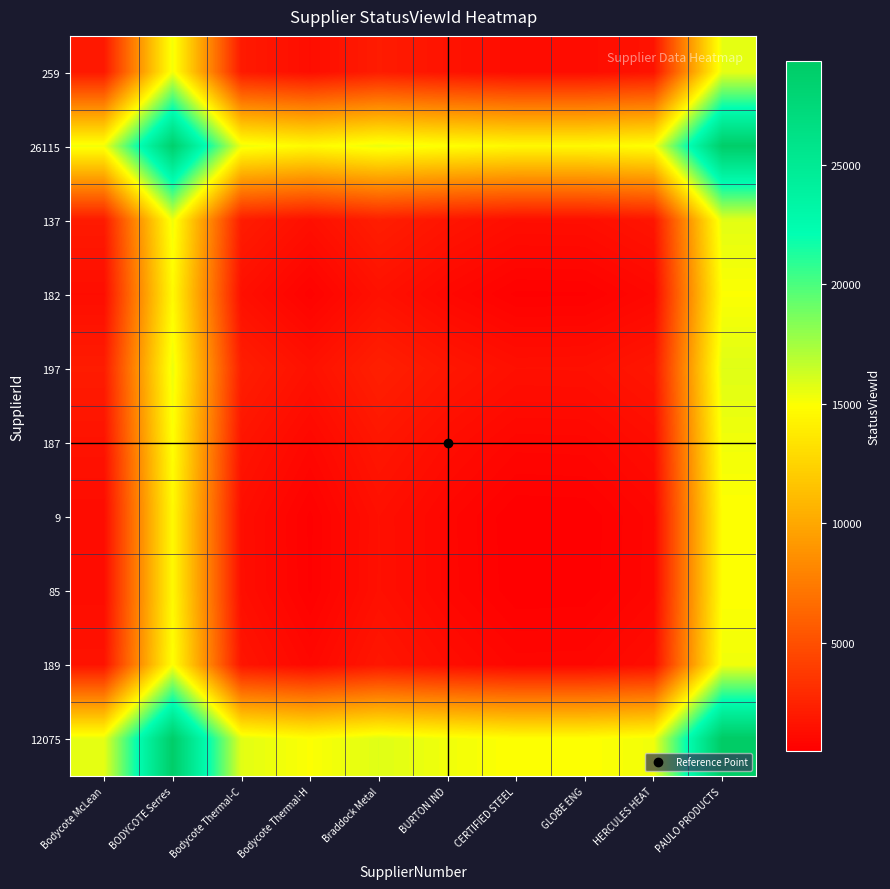

What is the minimum value shown in the chart?

451.0